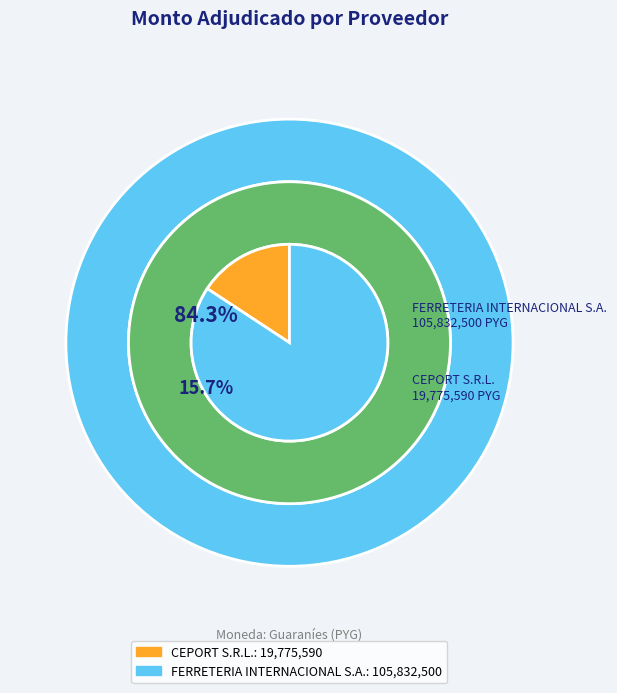

The CEPORT S.R.L. slice represents 3% of the pie. True or false?

False